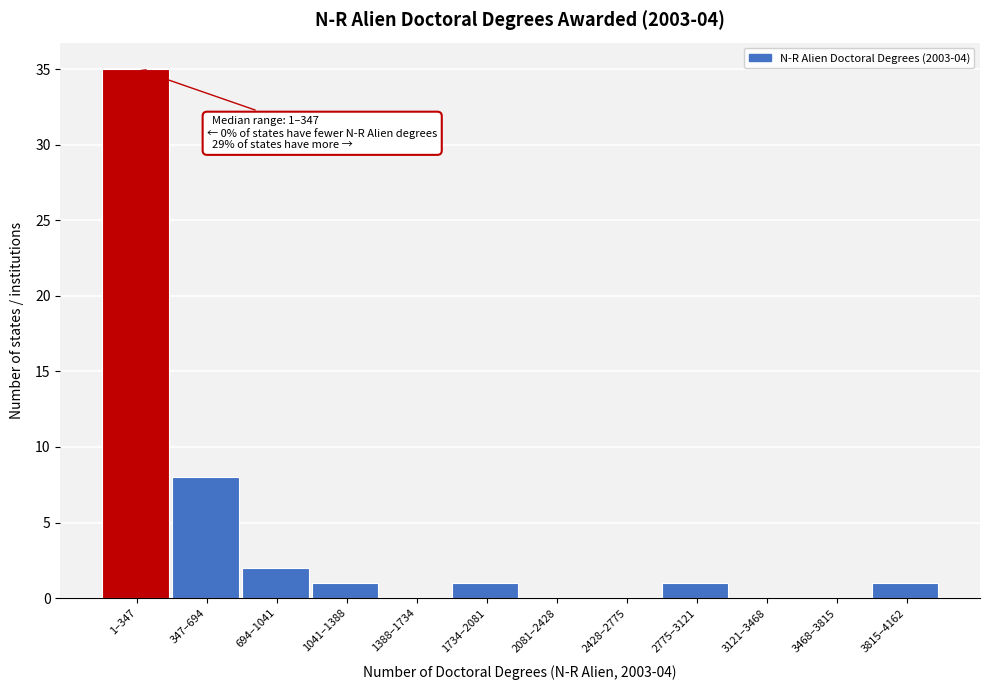

Reading right to left, extract all data points from this chart.

3815–4162=1	3468–3815=0	3121–3468=0	2775–3121=1	2428–2775=0	2081–2428=0	1734–2081=1	1388–1734=0	1041–1388=1	694–1041=2	347–694=8	1–347=35